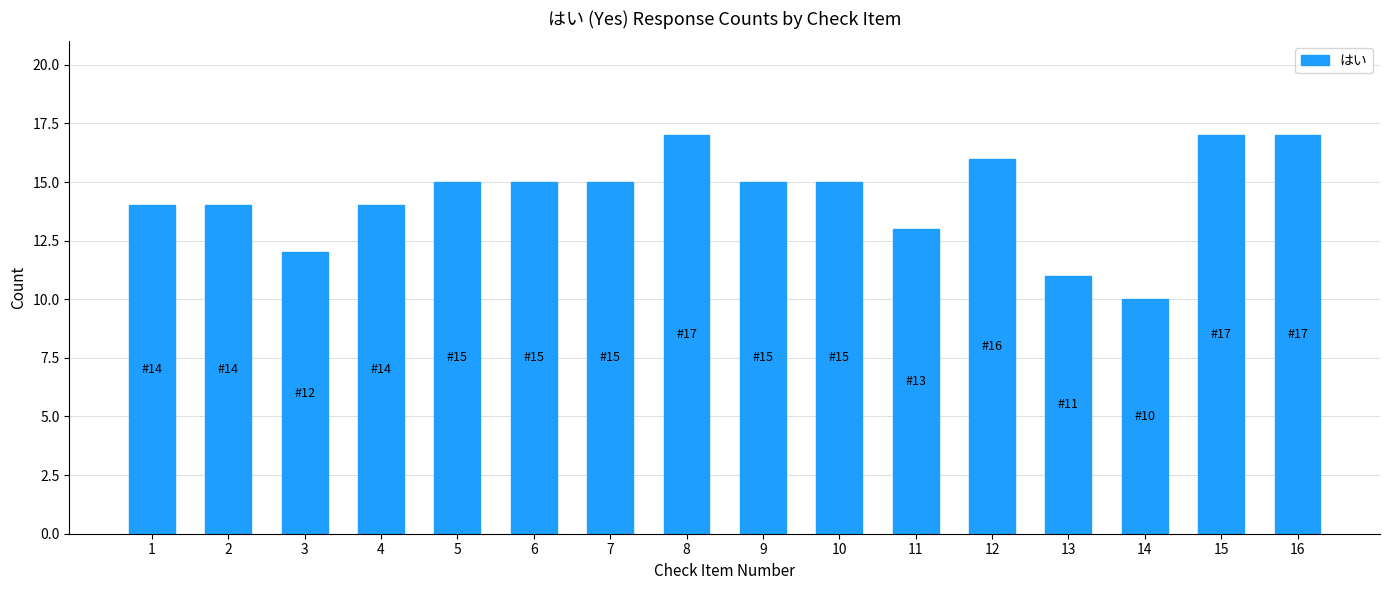

Reading left to right, list all the values displayed in this chart.

1=14	2=14	3=12	4=14	5=15	6=15	7=15	8=17	9=15	10=15	11=13	12=16	13=11	14=10	15=17	16=17